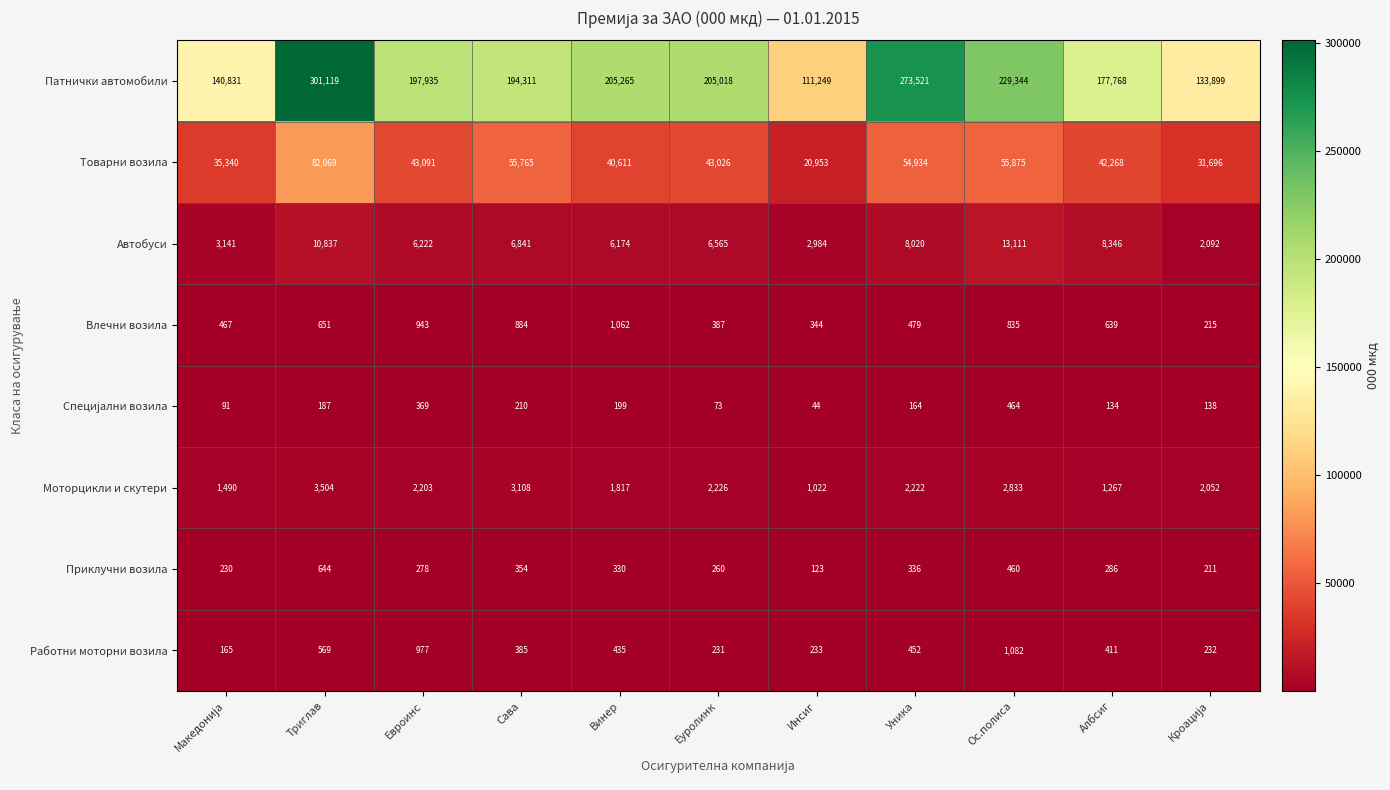

What is the difference between the second highest and second lowest values in the Автобуси series?

7853